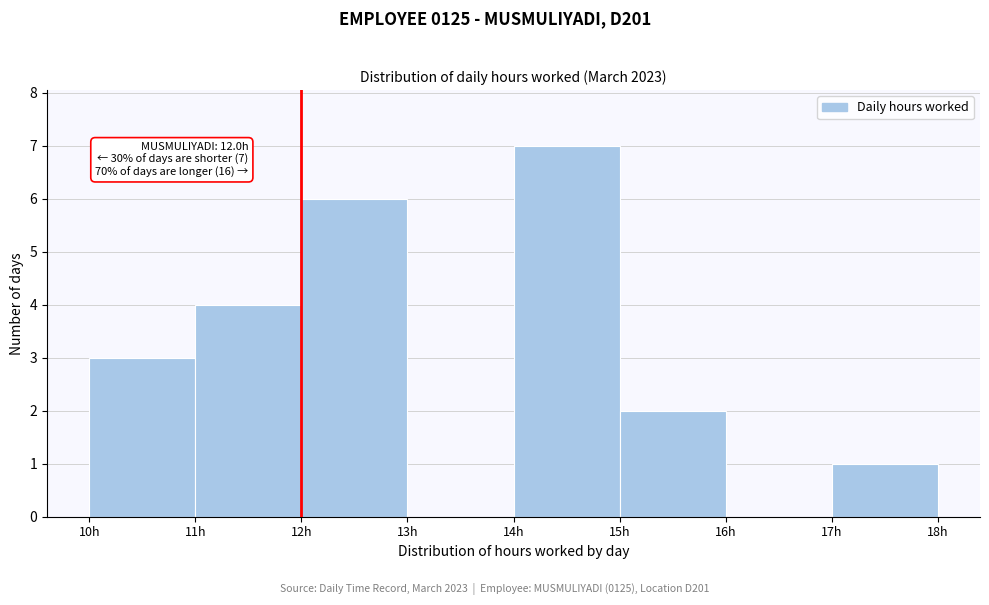

Over which range of the x-axis is the bar tallest?

14 to 15